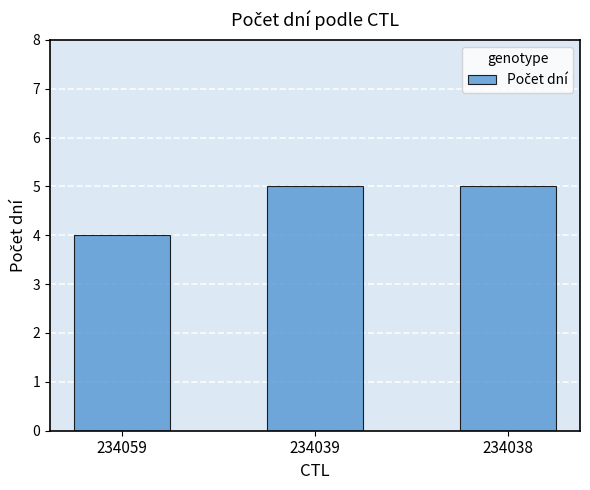

What is the value of the 1st bar from the left?

4